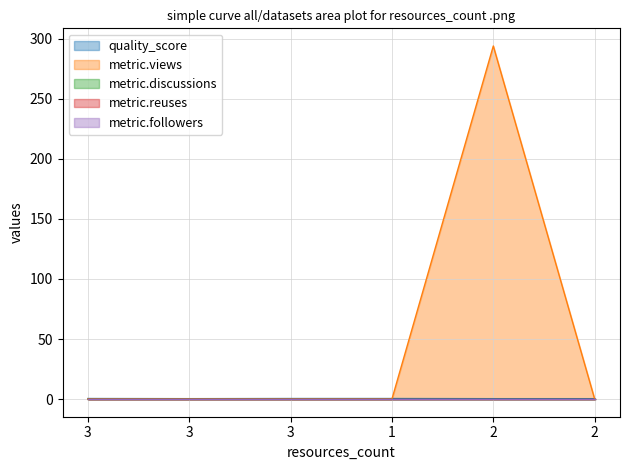

How many series are shown in this chart?

5